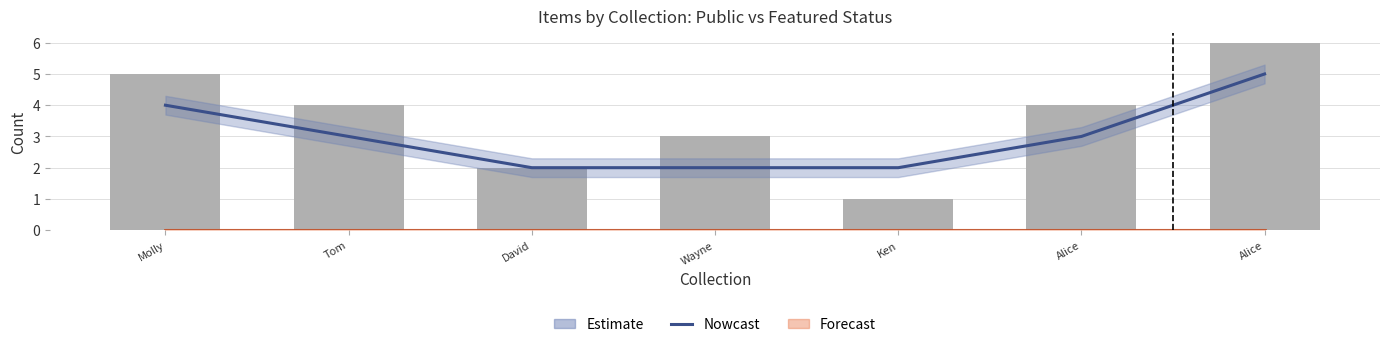

What is the total value across all series at Wayne?

5